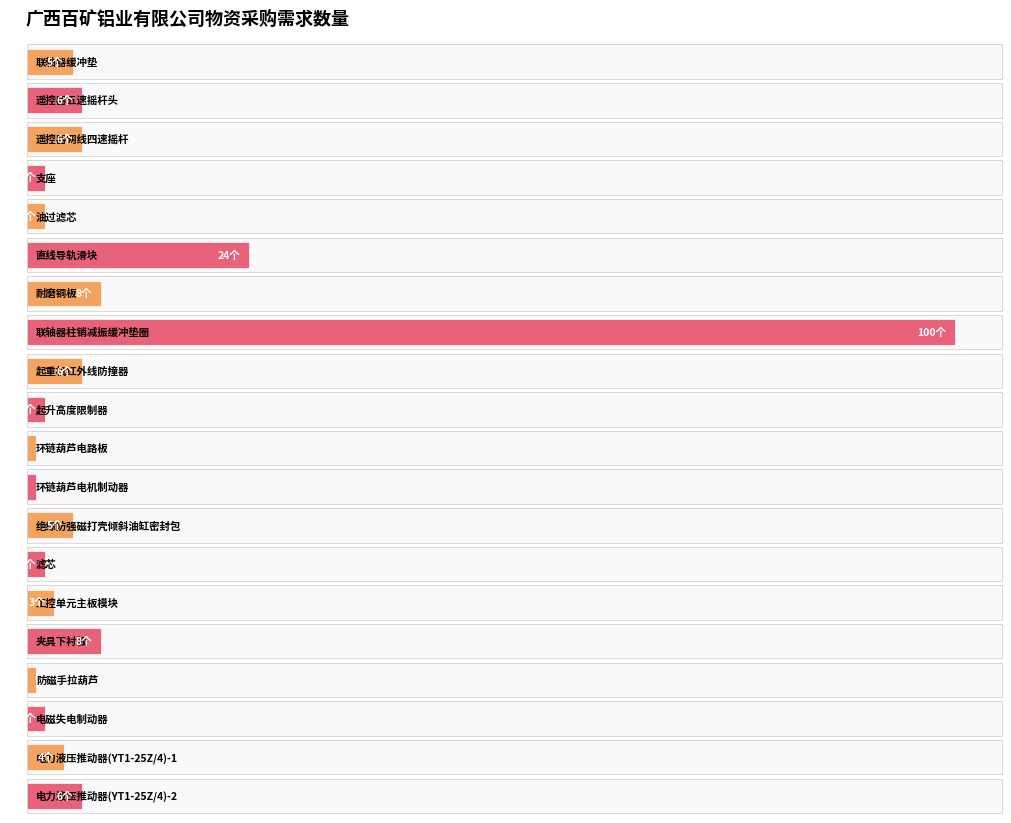

True or false: the data shows 5 at 绝缘防强磁打壳倾斜油缸密封包.

True